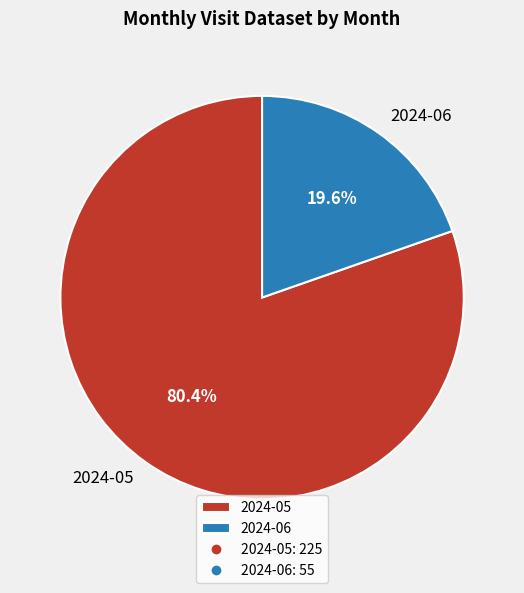

Count the number of slices in the pie.

2